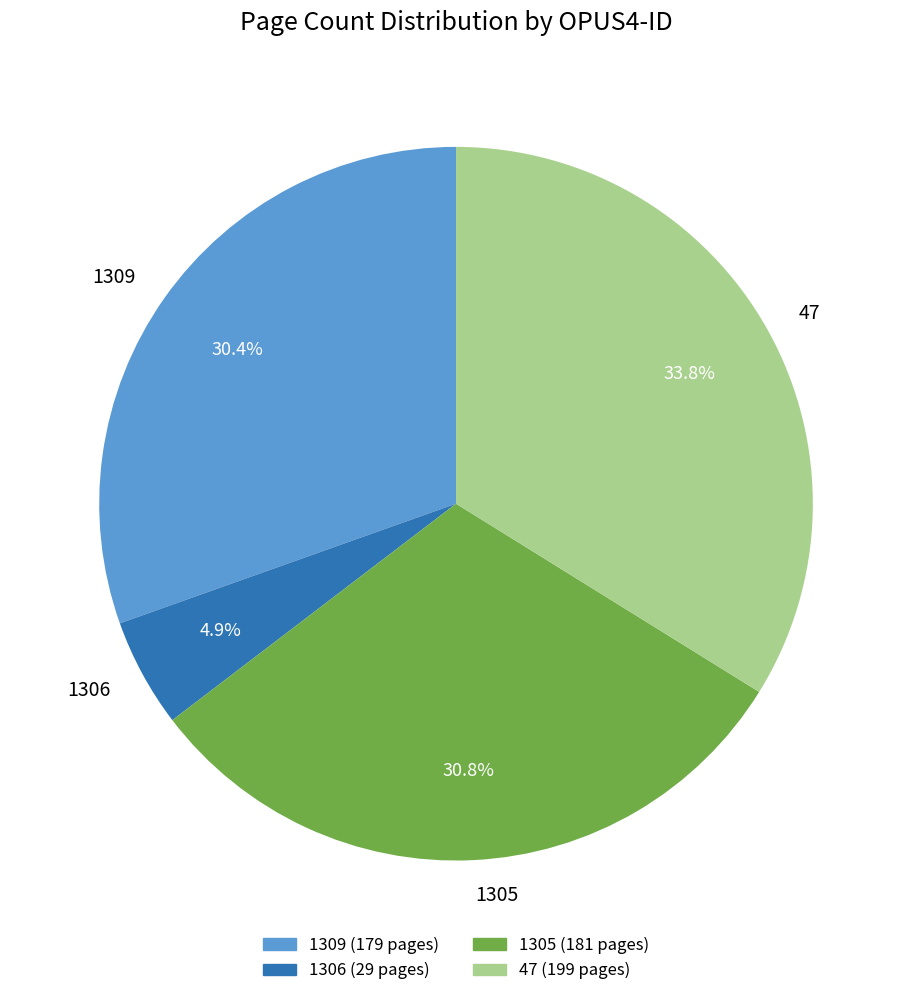

Approximately how many times larger is the value at 47 compared to 1305?

1.1